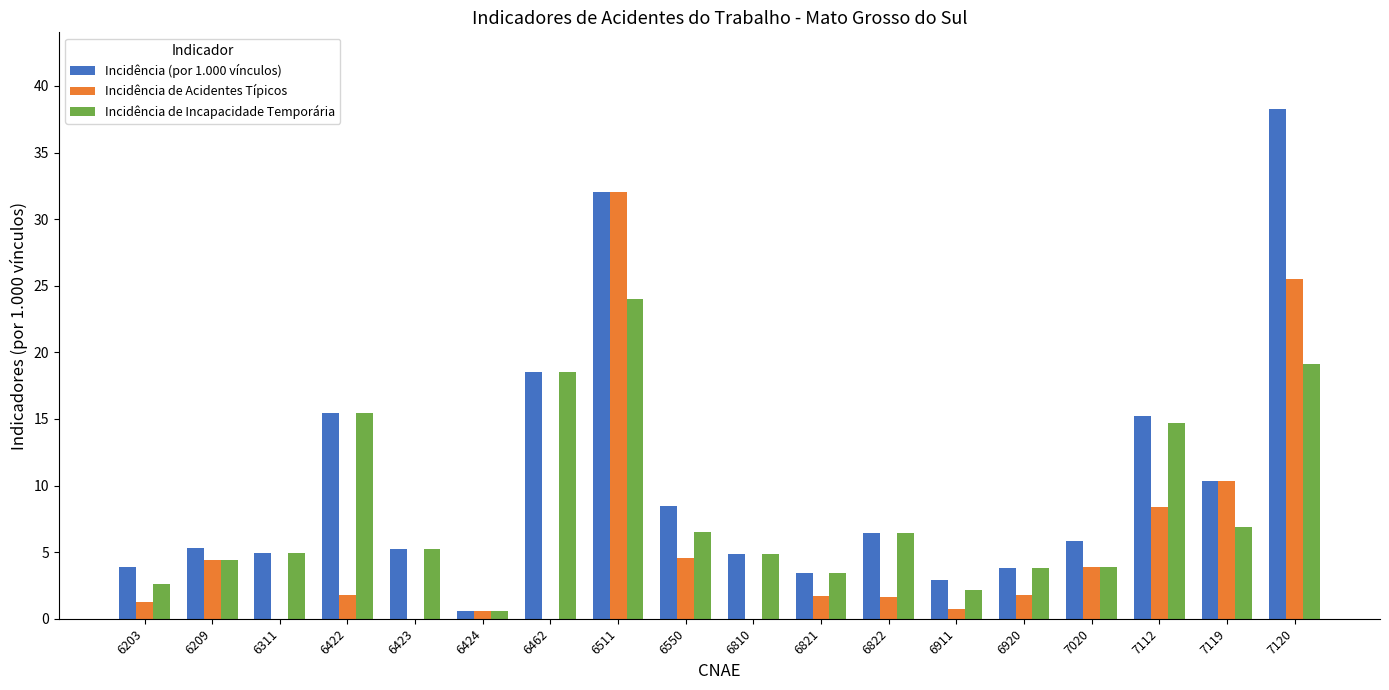

What is the spread (max minus min) of values at 7119?

3.4